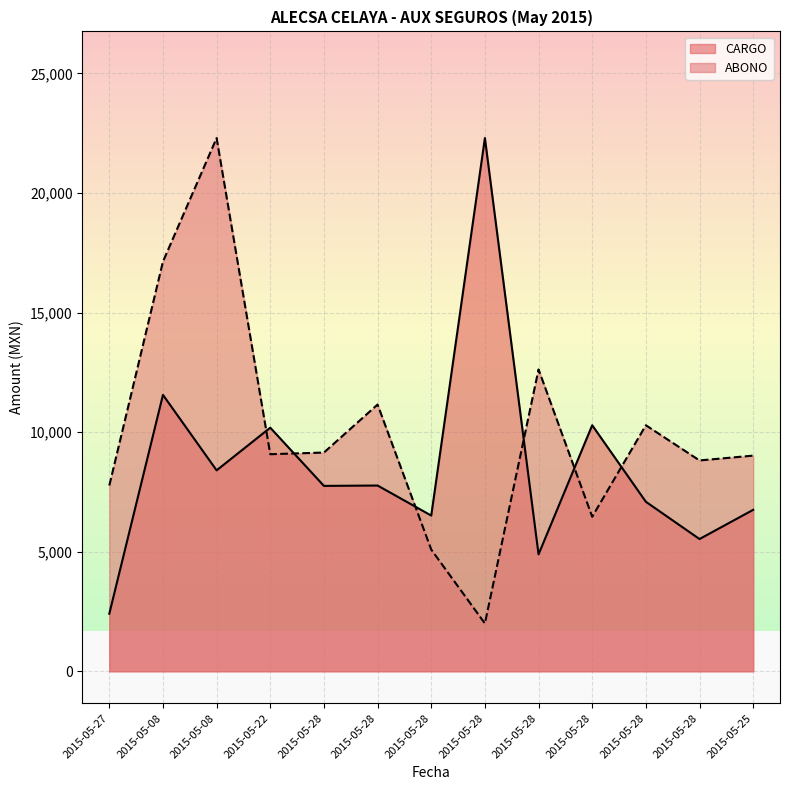

What is the difference between the maximum and minimum values in the CARGO series?

19889.5